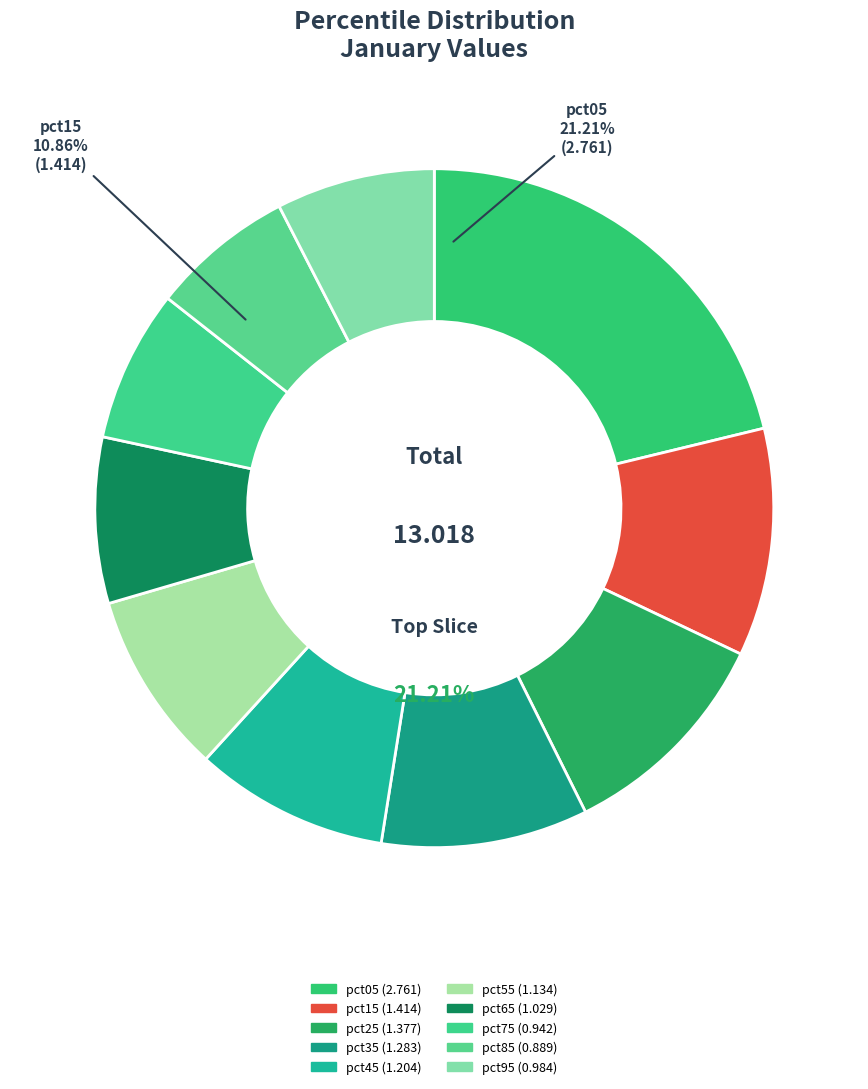

Is pct95 the majority of the pie?

No